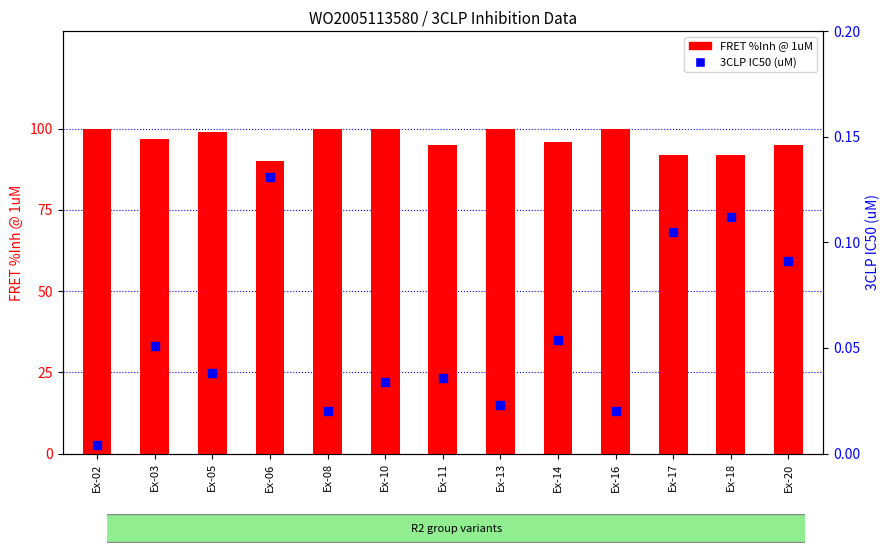

Which series reaches the minimum Y coordinate?

3CLP IC50 (uM)